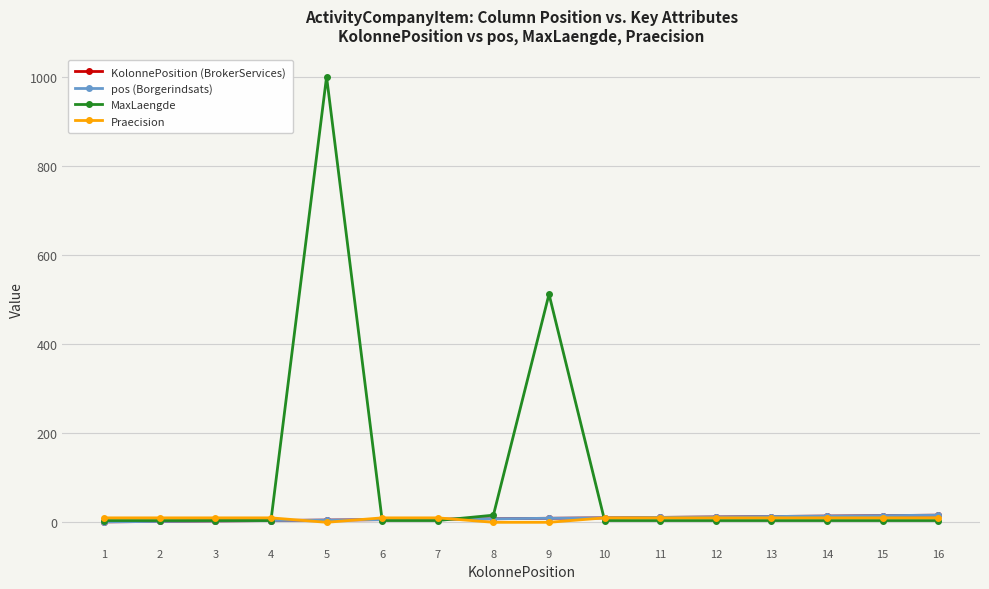

Is it true that KolonnePosition (BrokerServices) equals 4 at 10?

False